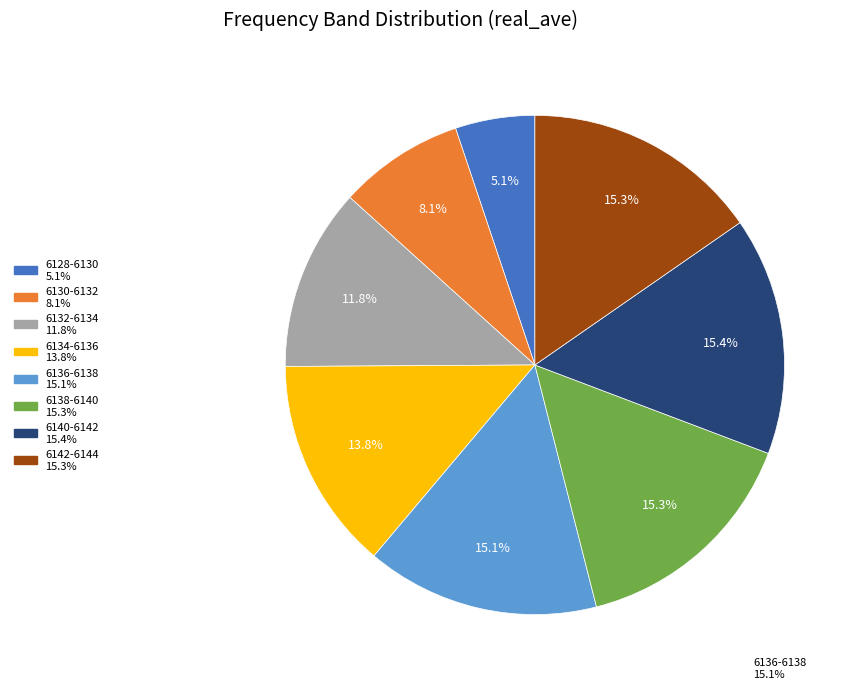

Is there a majority slice in this chart?

No